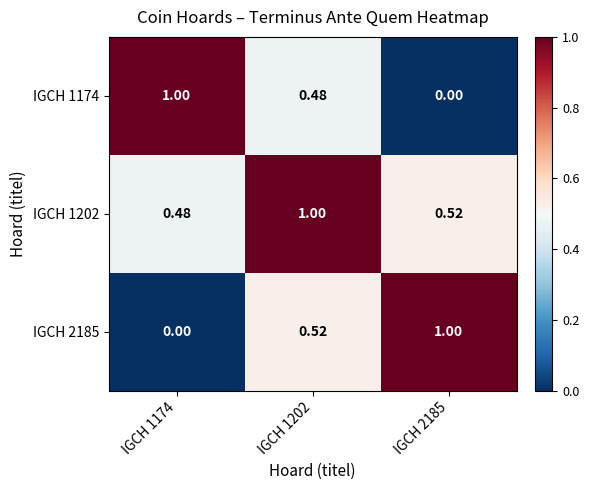

Is the value of IGCH 2185 at IGCH 1202 greater than the value of IGCH 1174 at IGCH 1174?

No